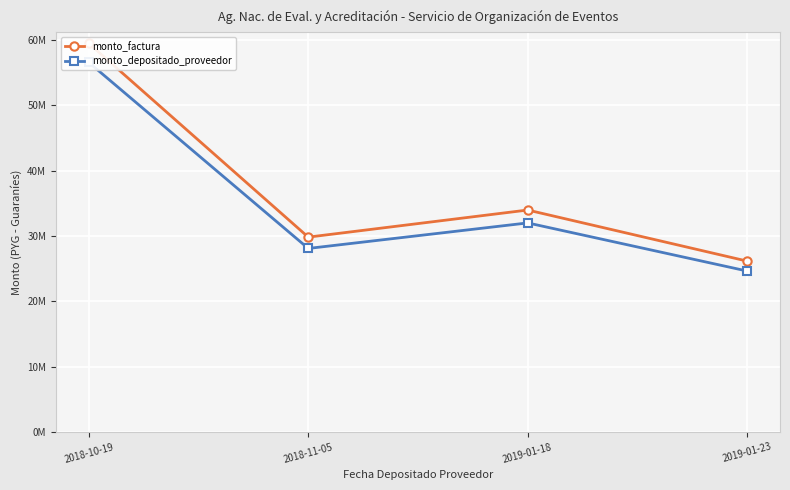

Does the chart display data point markers on the line(s)?

Yes